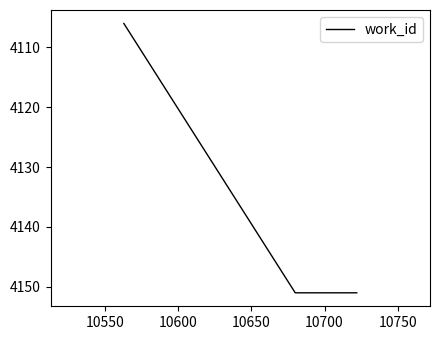

What is the minimum value shown in the chart?

4106